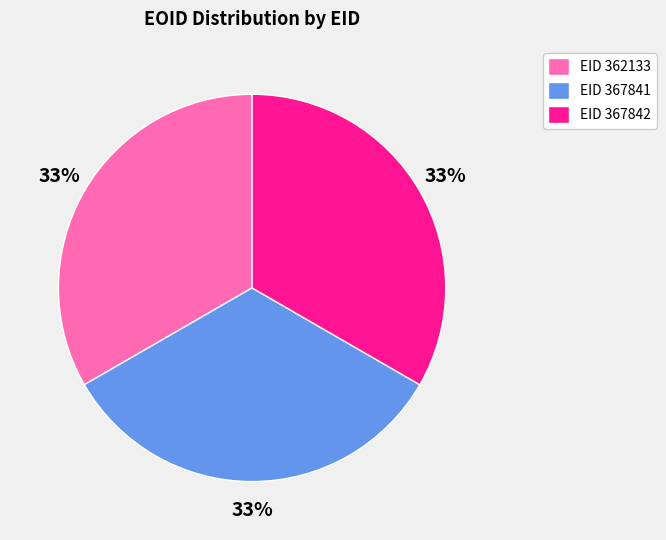

Approximately how many times larger is the value at EID 362133 compared to EID 367841?

1.0